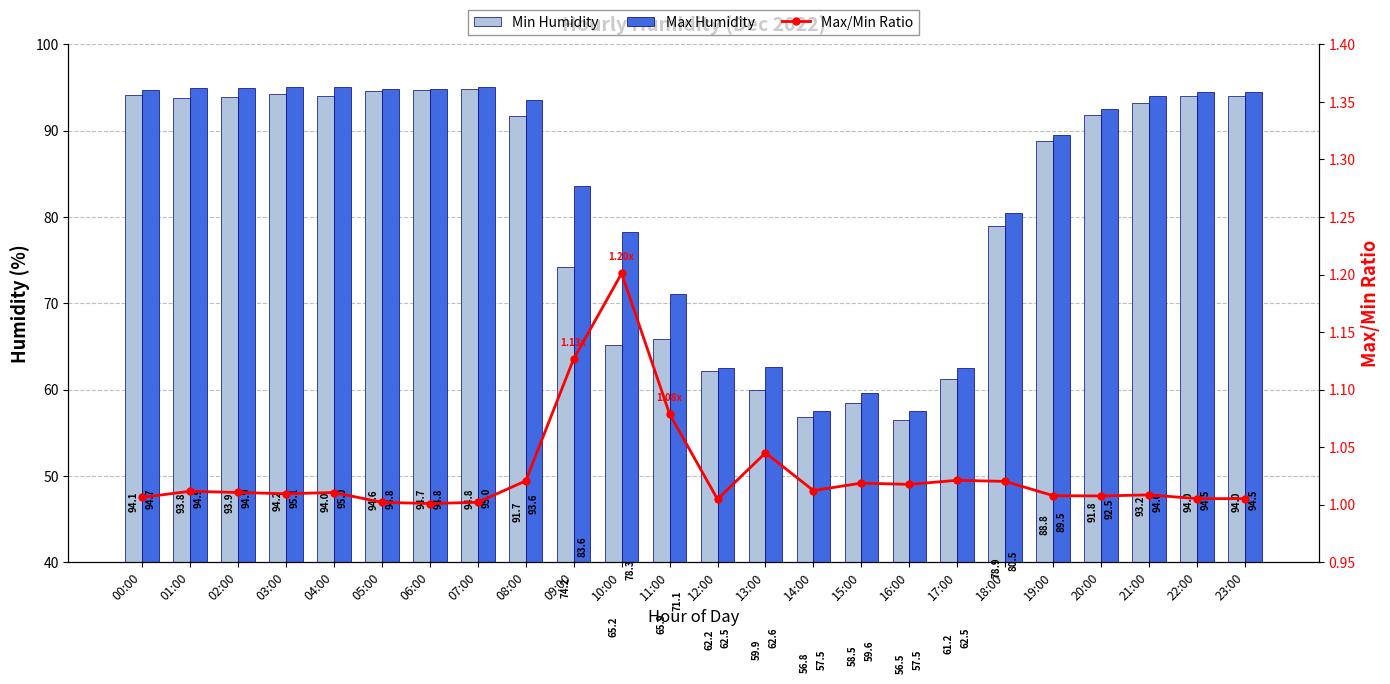

The Max/Min Ratio series shows 0.4 at 04:00. True or false?

False